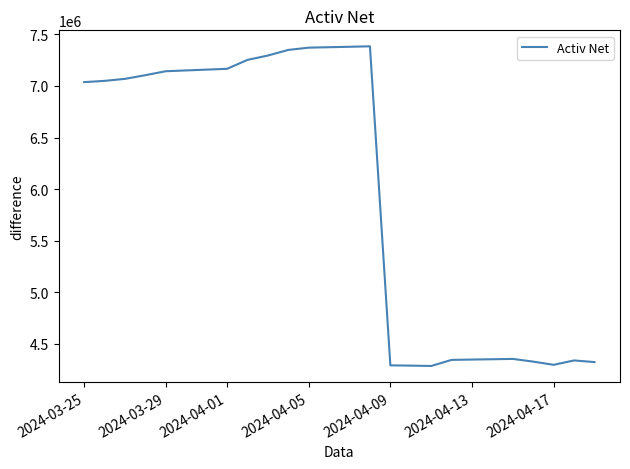

How many lines are shown in the chart?

1